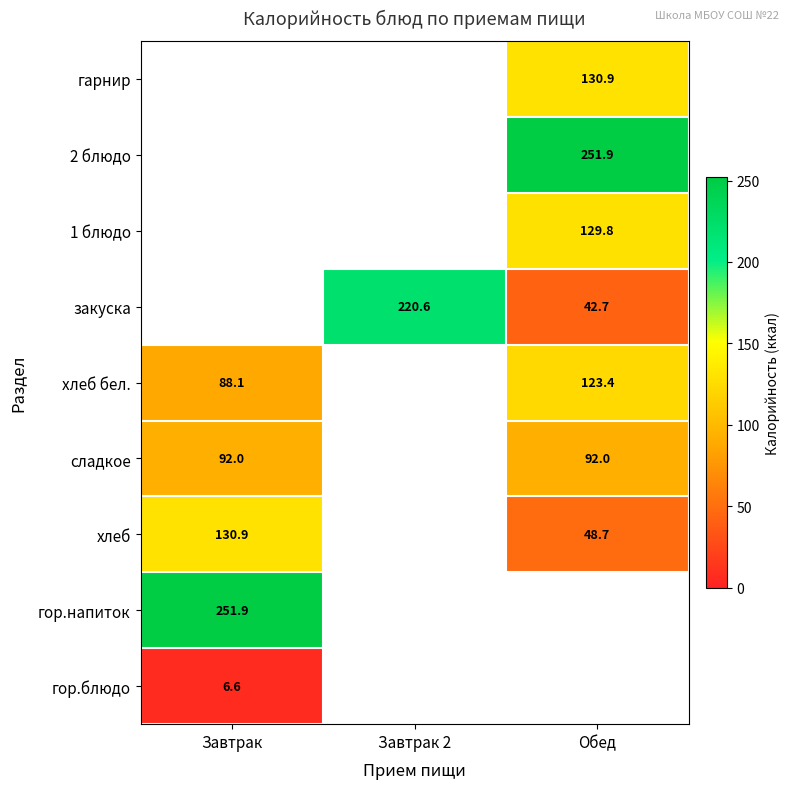

Is it true that хлеб бел. equals 123.4 at Обед?

True